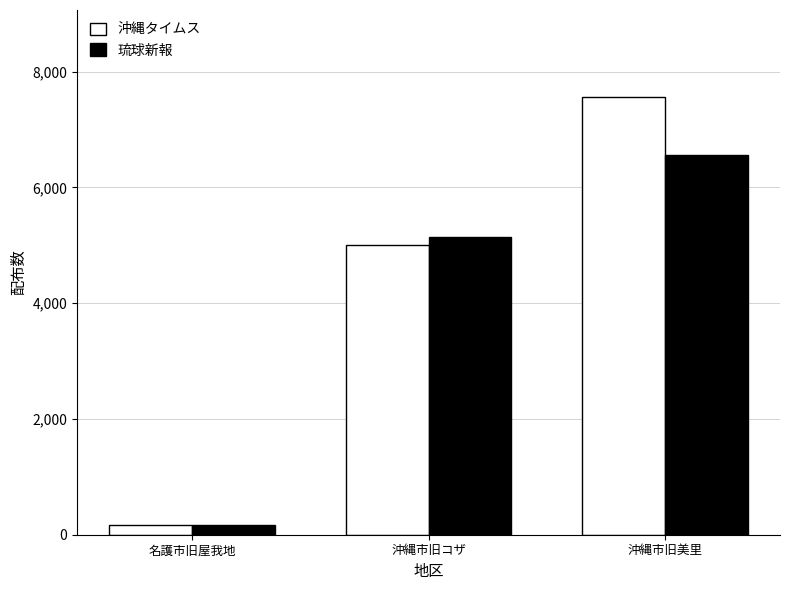

What is the sum of the 沖縄タイムス values at 名護市旧屋我地 and 沖縄市旧美里?

7715